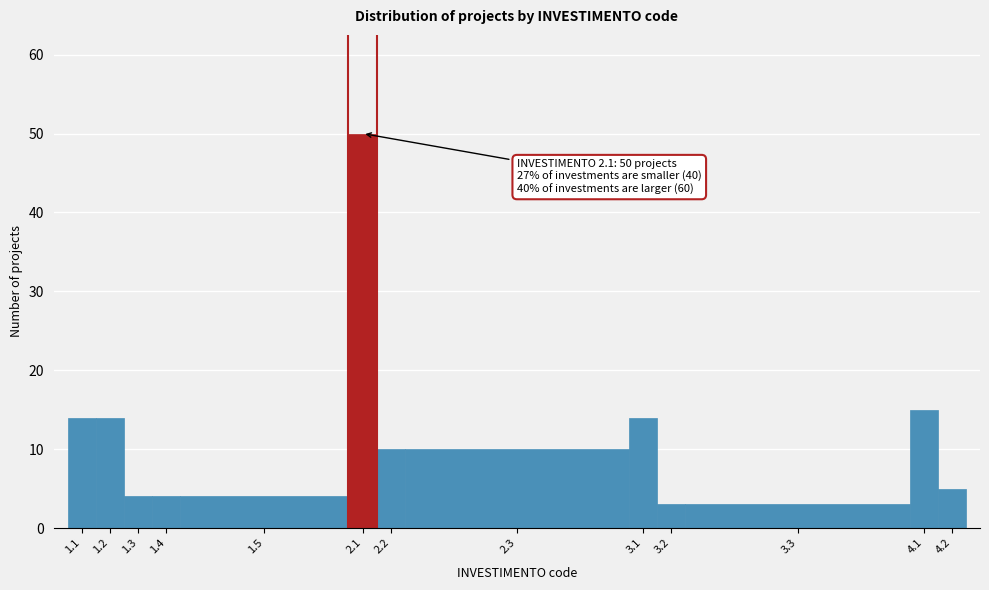

Reading left to right, extract all data points from this chart.

1.1=14	1.2=14	1.3=4	1.4=4	1.5=4	2.1=50	2.2=10	2.3=10	3.1=14	3.2=3	3.3=3	4.1=15	4.2=5